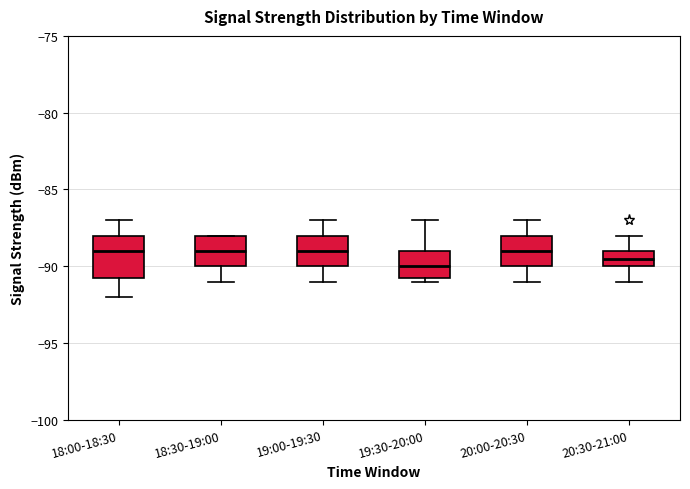

Where is the lower edge of the box for 18:30-19:00 on the y-axis? The values are not printed on the chart, so give them approximately, as read against the axis.

-90.0